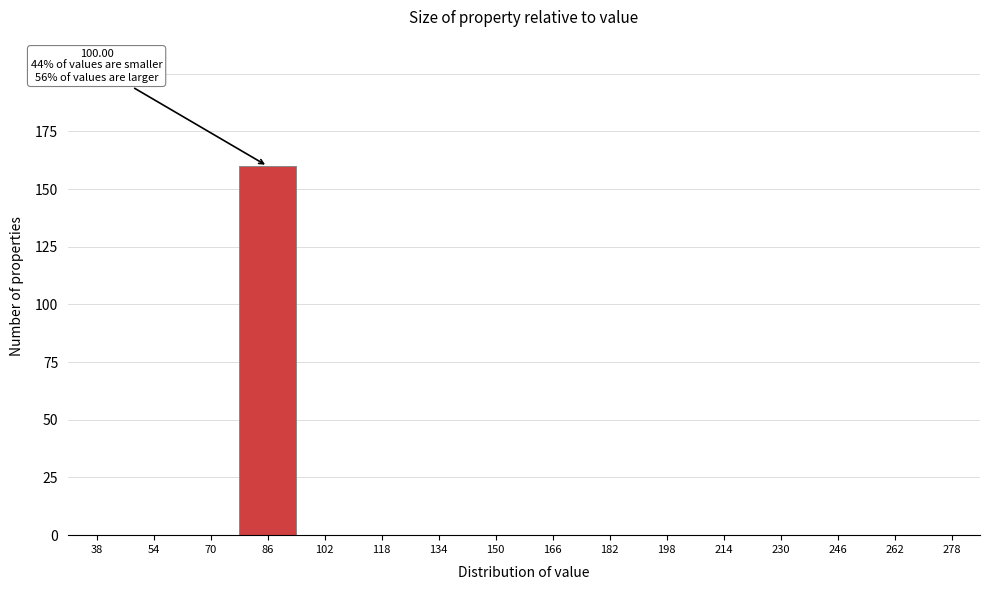

Reading right to left, what are all the values shown in this chart?

278=0	262=0	246=0	230=0	214=0	198=0	182=0	166=0	150=0	134=0	118=0	102=0	86=160	70=0	54=0	38=0